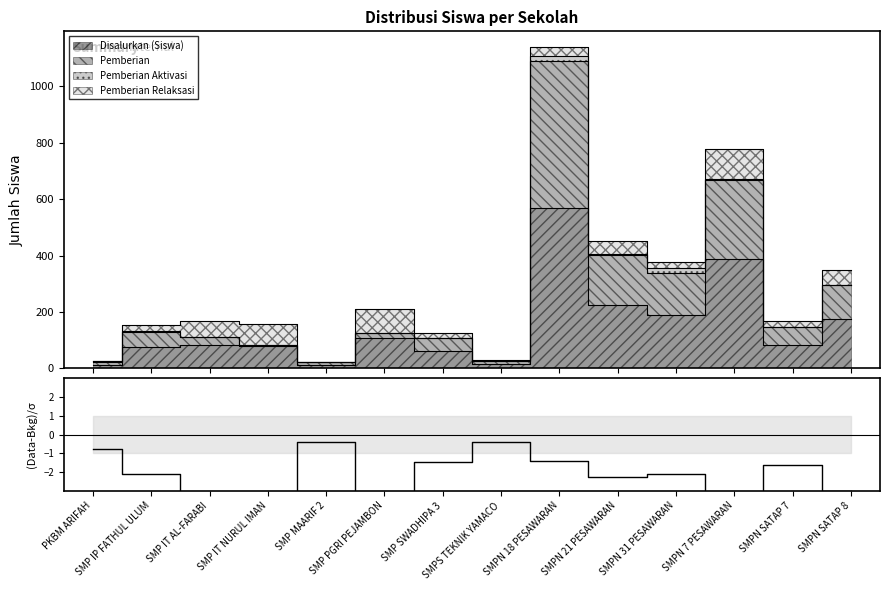

True or false: there are more than 0 points higher than both neighbors.

True